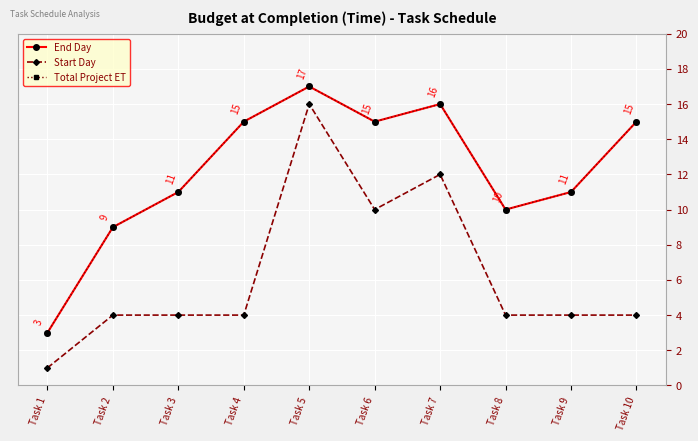

Is it true that Start Day equals 12 at Task 7?

True